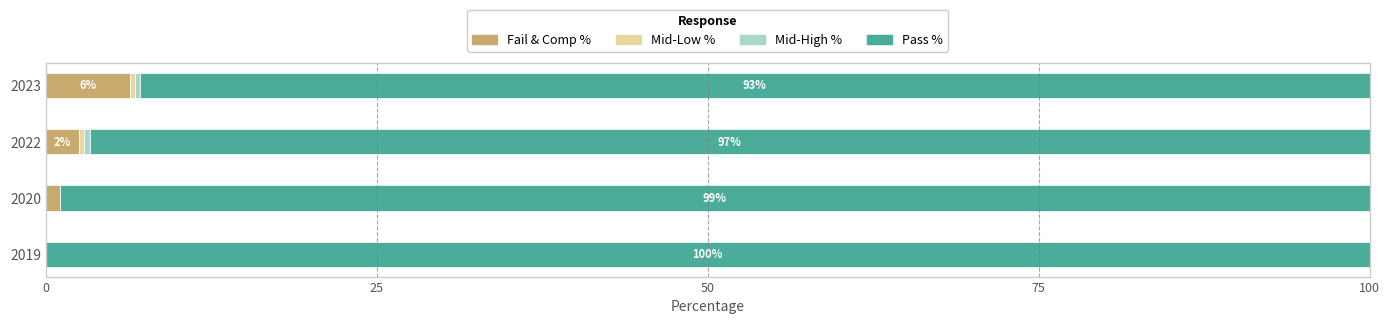

Is it true that Fail & Comp % equals 6.4 at 2023?

True